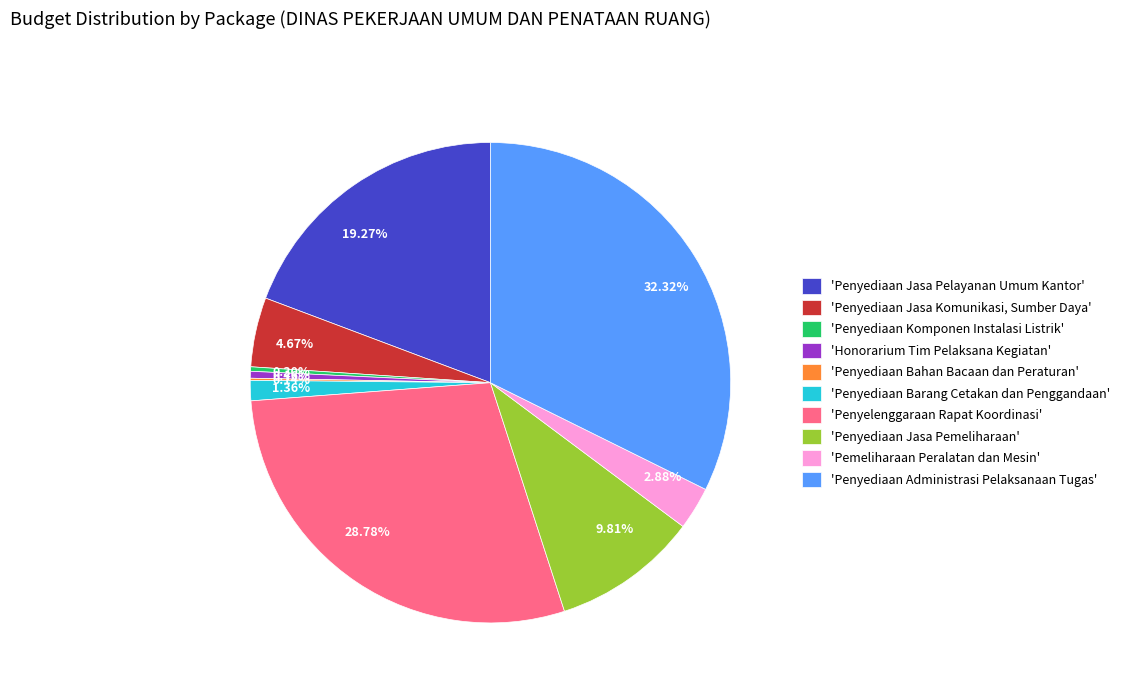

Is there any slice that represents more than half of the pie?

No